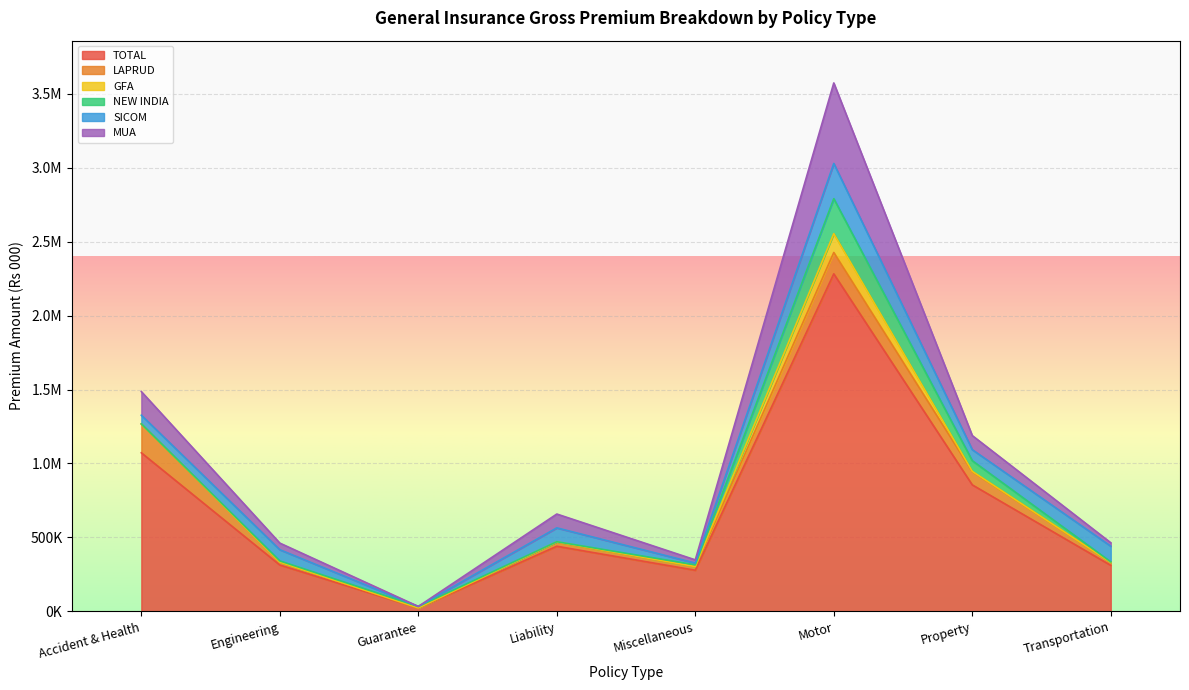

What is the value of the SICOM point at the 7th from the left?

74554.6